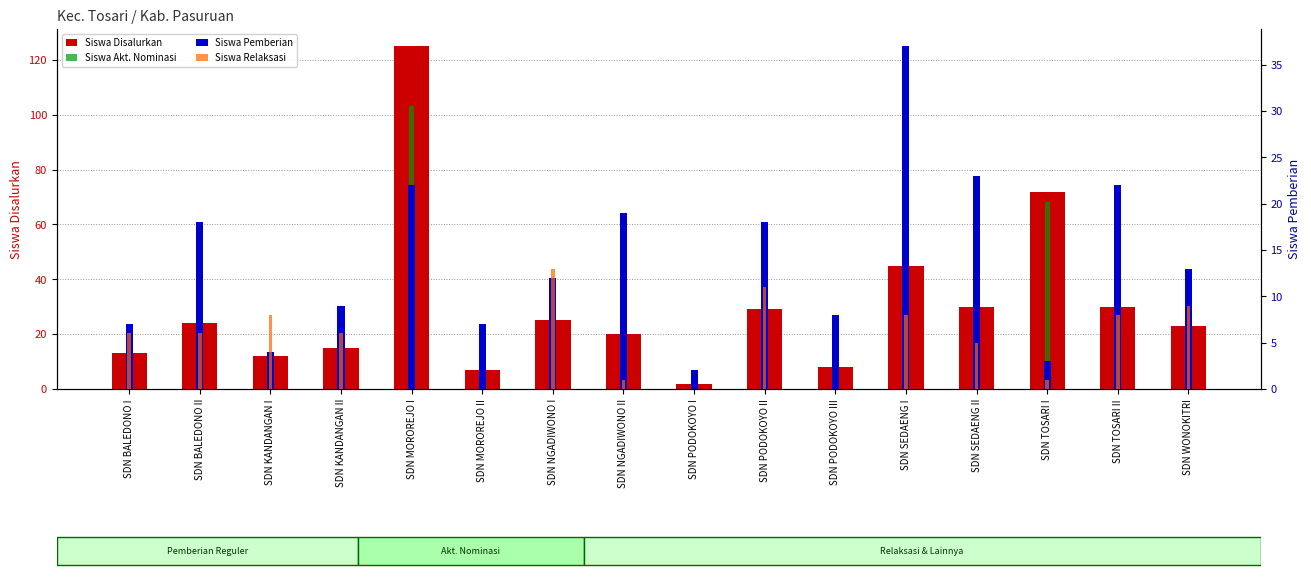

The value of Siswa Akt. Nominasi at SDN KANDANGAN II is 39. True or false?

False